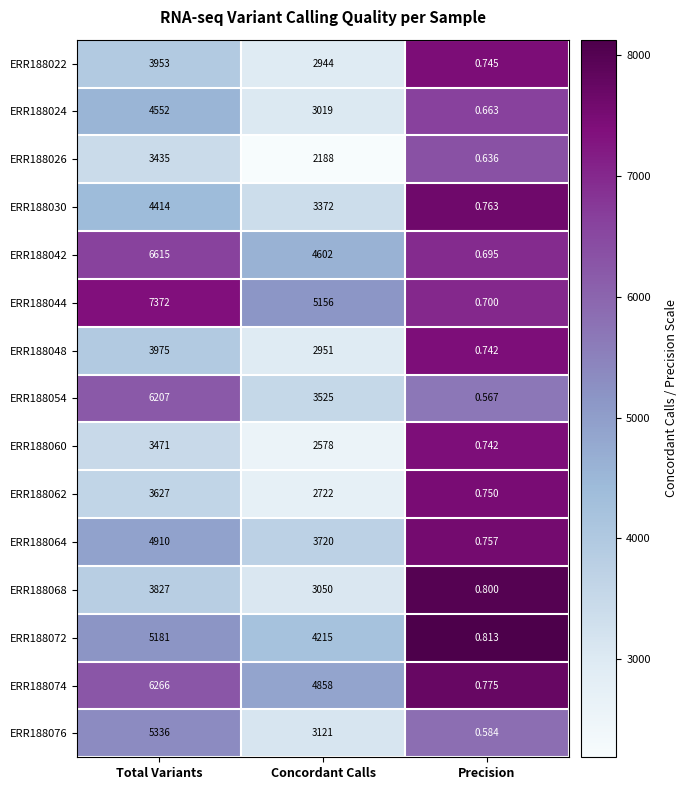

At which label is ERR188060 closest to 1735?

Concordant Calls